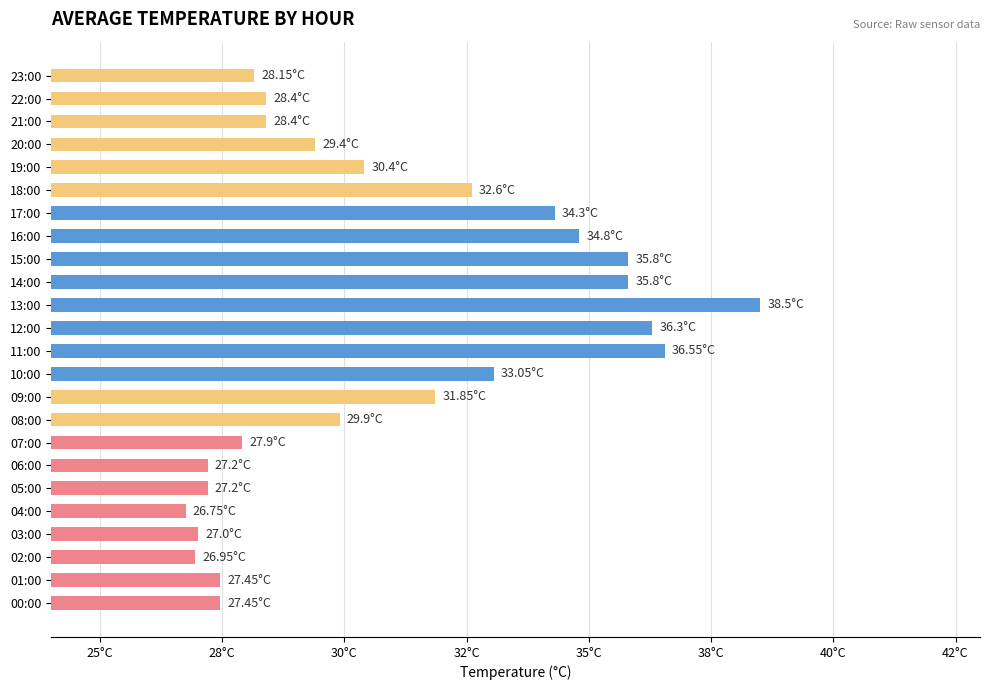

Are the bars grouped side by side (vs. stacked)?

No